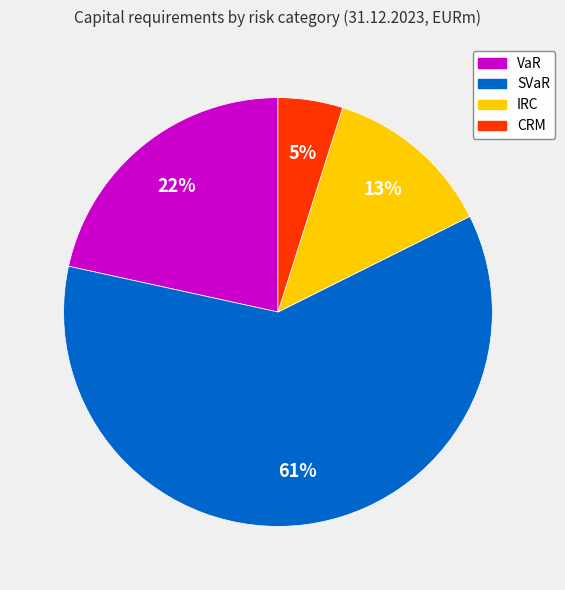

The IRC slice represents 13% of the pie. True or false?

True